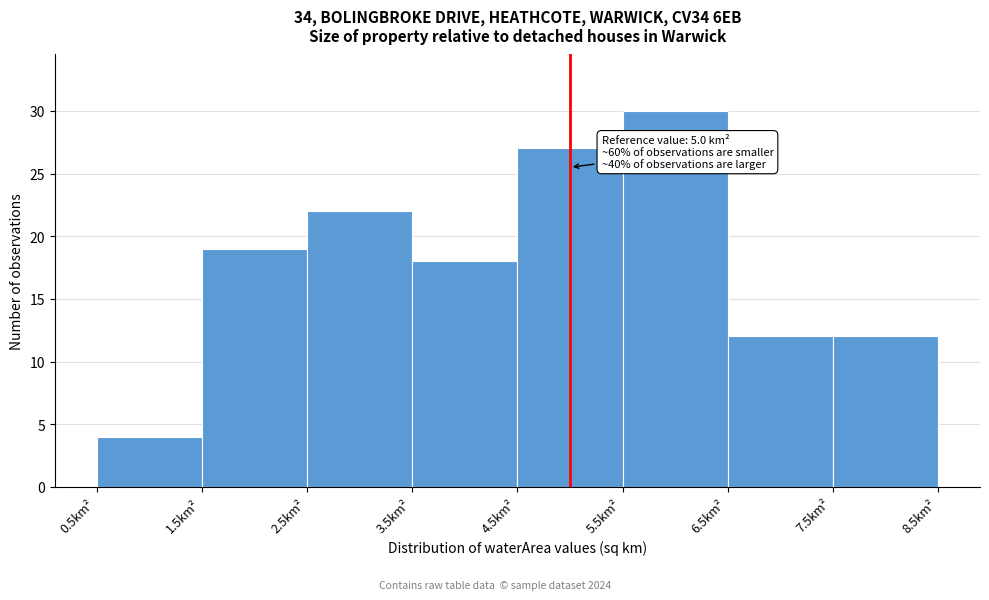

Which range on the x-axis has the tallest bar?

5.5 to 6.5